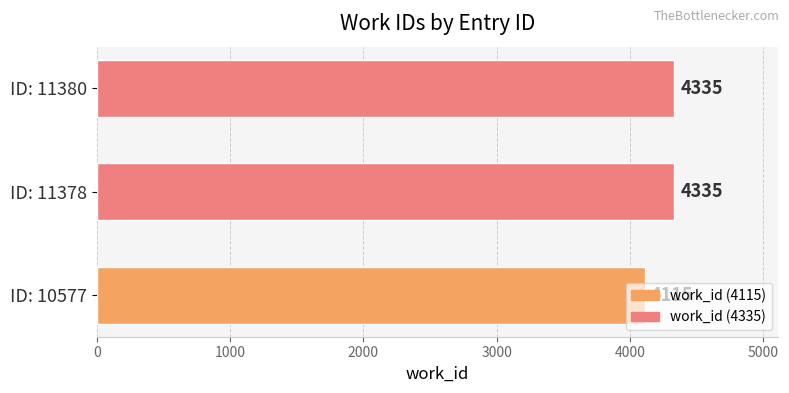

What is the greatest value displayed?

4335